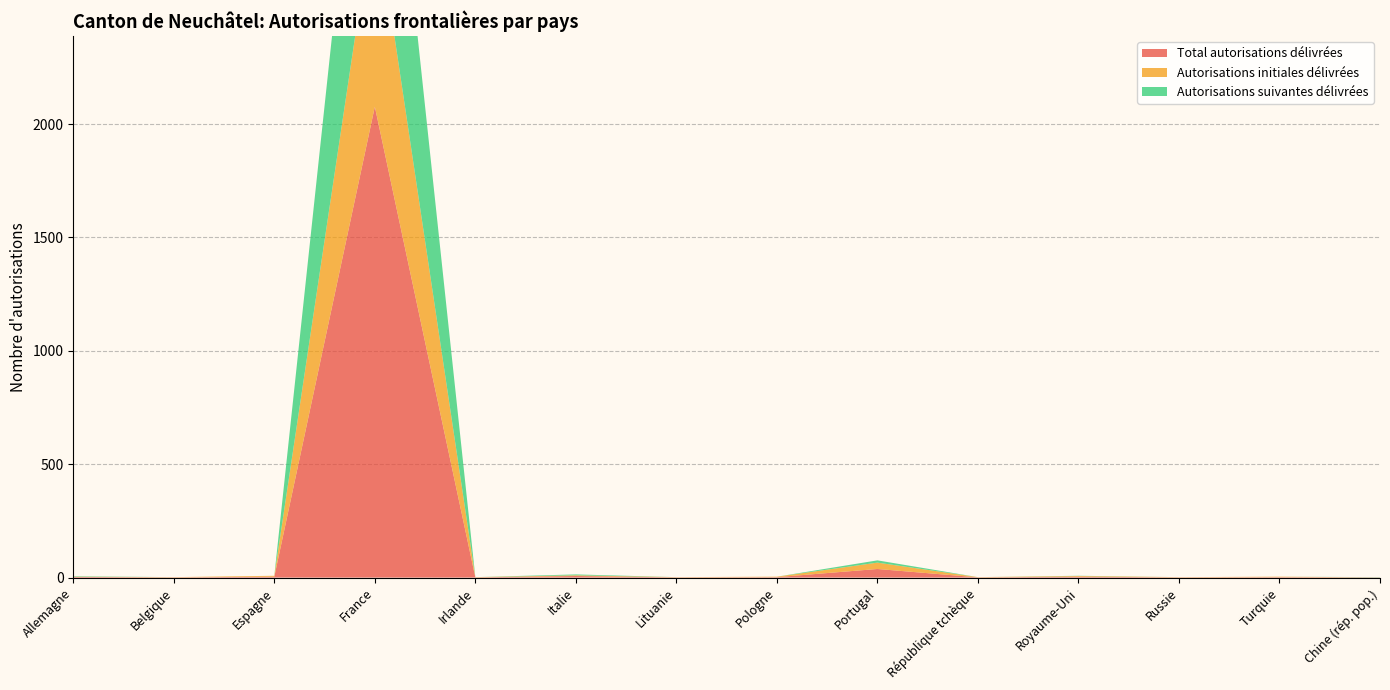

Reading left to right, extract all data points from this chart.

Total autorisations délivrées: Allemagne=3	Belgique=1	Espagne=4	France=2077	Irlande=1	Italie=7	Lituanie=1	Pologne=2	Portugal=38	République tchèque=1	Royaume-Uni=4	Russie=1	Turquie=2	Chine (rép. pop.)=1
Autorisations initiales délivrées: Allemagne=1	Belgique=1	Espagne=4	France=889	Irlande=1	Italie=3	Lituanie=1	Pologne=2	Portugal=28	République tchèque=1	Royaume-Uni=3	Russie=1	Turquie=2	Chine (rép. pop.)=0
Autorisations suivantes délivrées: Allemagne=2	Belgique=0	Espagne=0	France=1188	Irlande=0	Italie=4	Lituanie=0	Pologne=0	Portugal=10	République tchèque=0	Royaume-Uni=1	Russie=0	Turquie=0	Chine (rép. pop.)=1